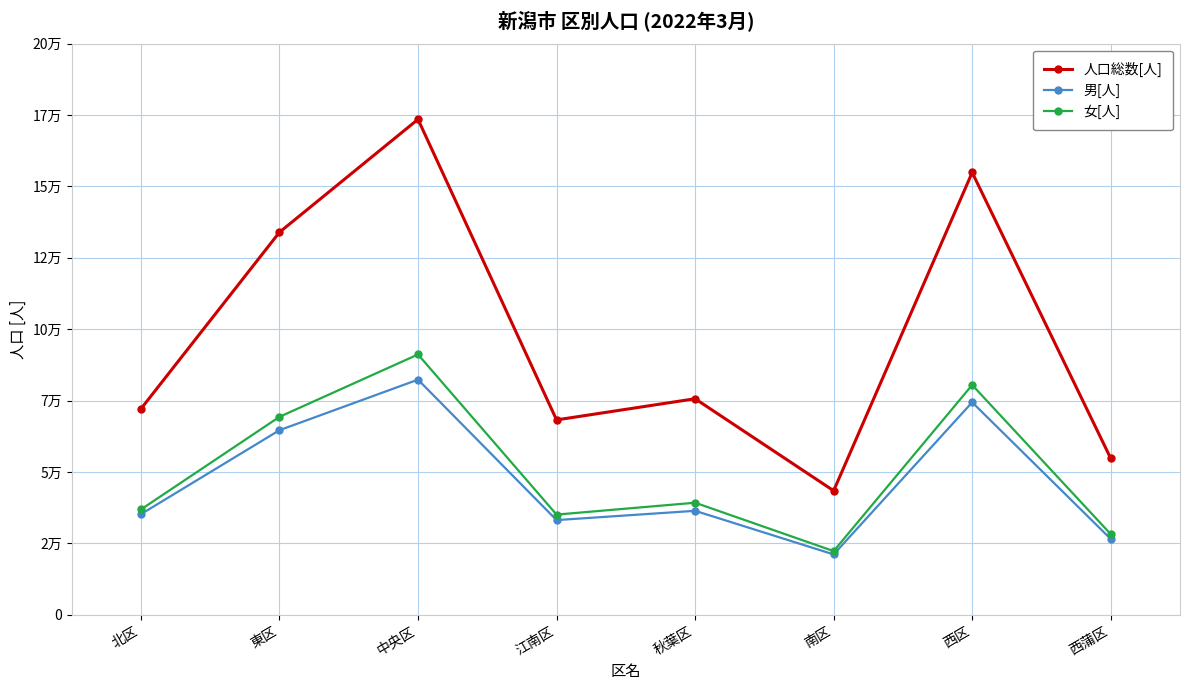

At which category is the sum across all series the highest?

中央区